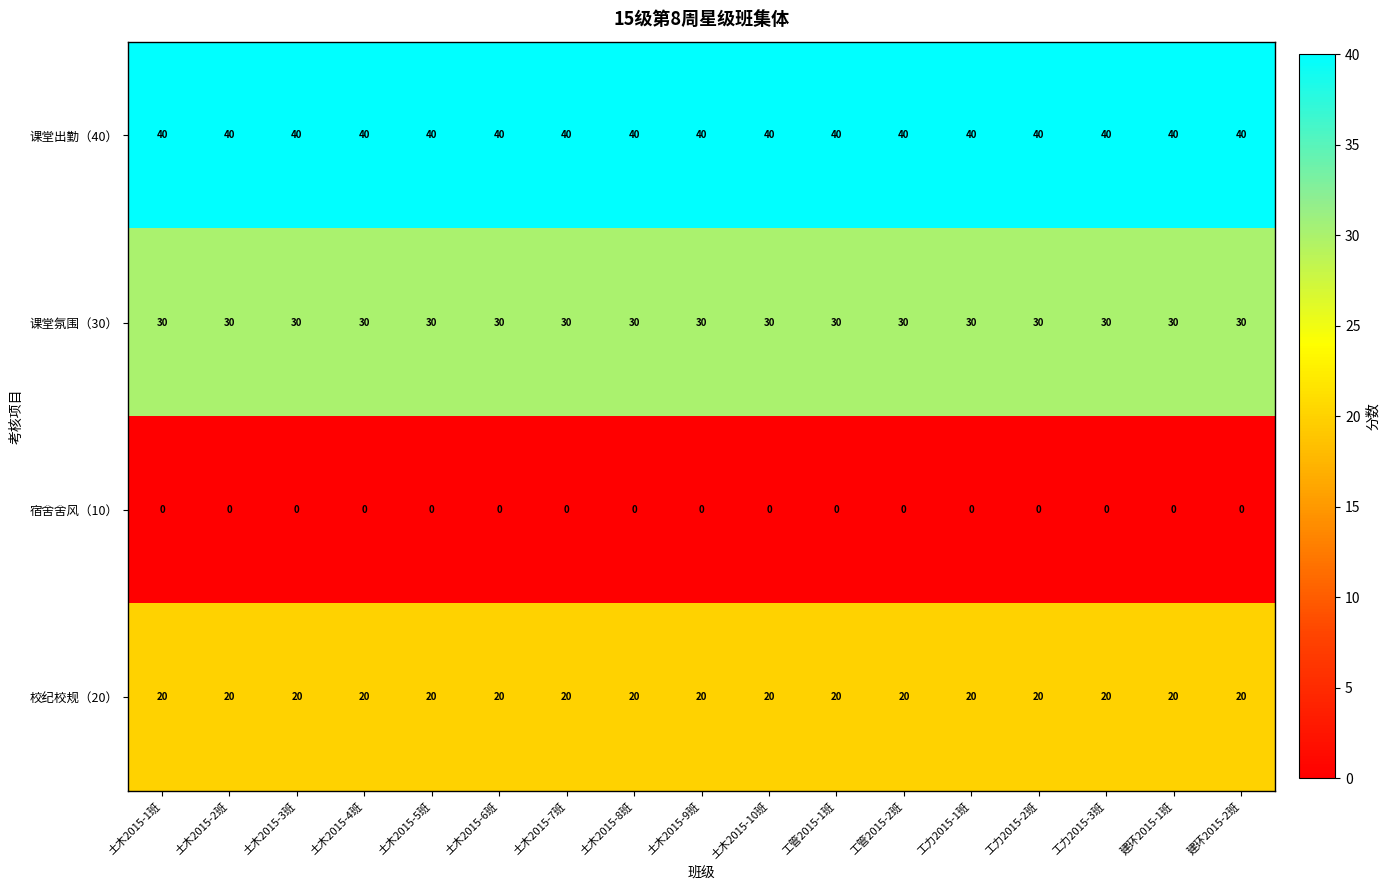

What is the total value across all series at 建环2015-2班?

90